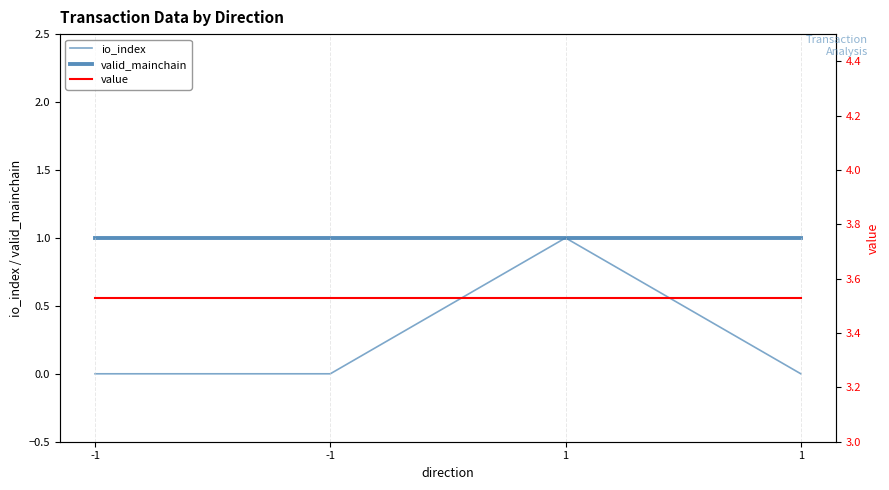

What is the value of the value point at the 4th from the left?

3.5